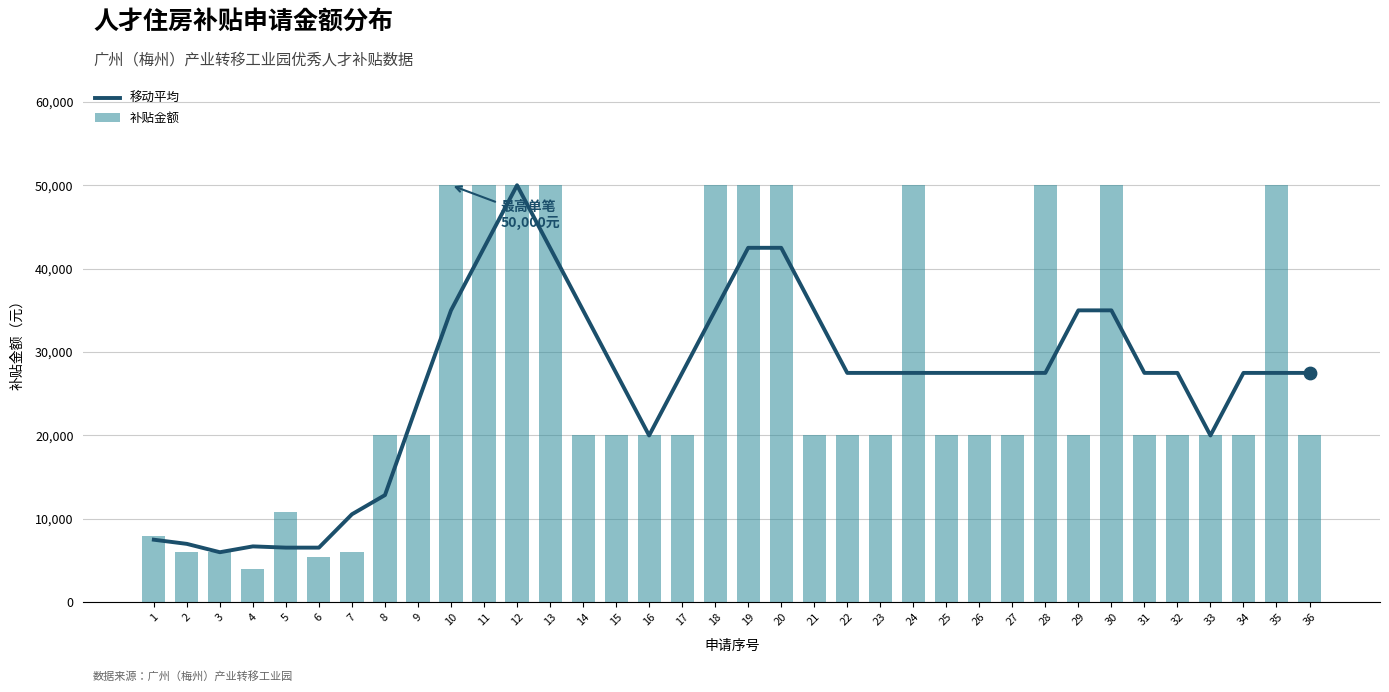

Which series has the largest total across all categories?

补贴金额